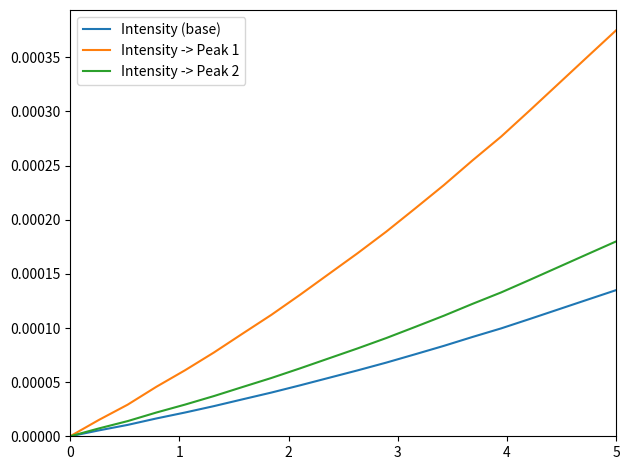

Which series has the widest spread of values?

Intensity -> Peak 1